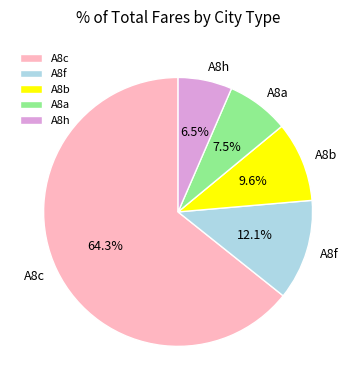

Which category has the smallest portion of the pie?

A8h